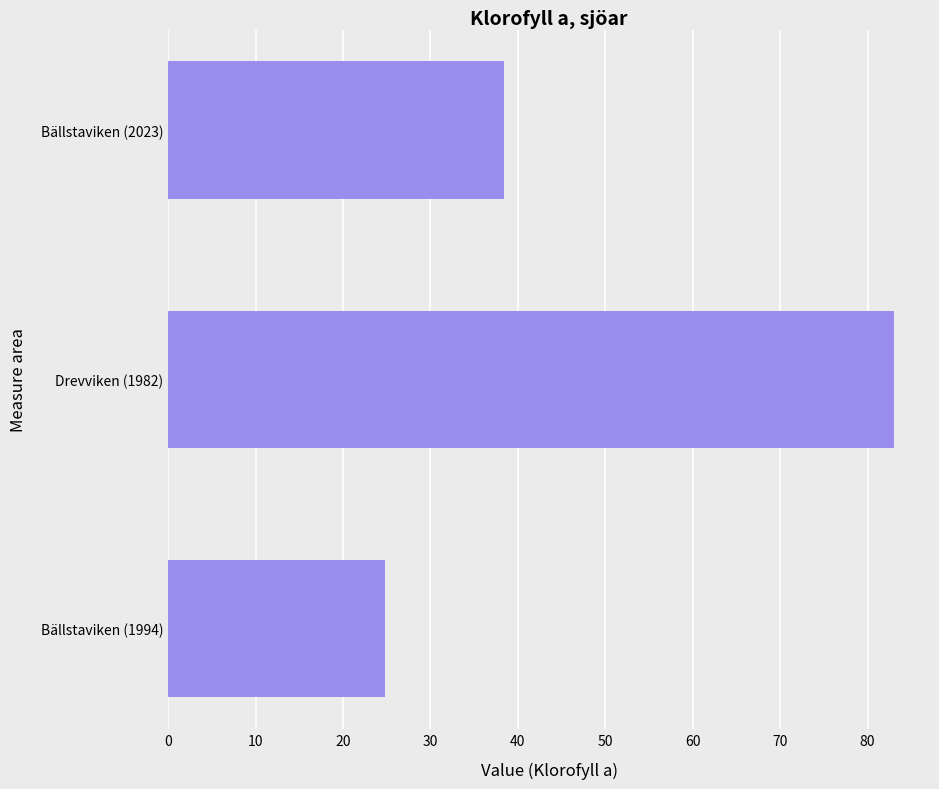

True or false: the data shows 83.0 at Drevviken (1982).

True